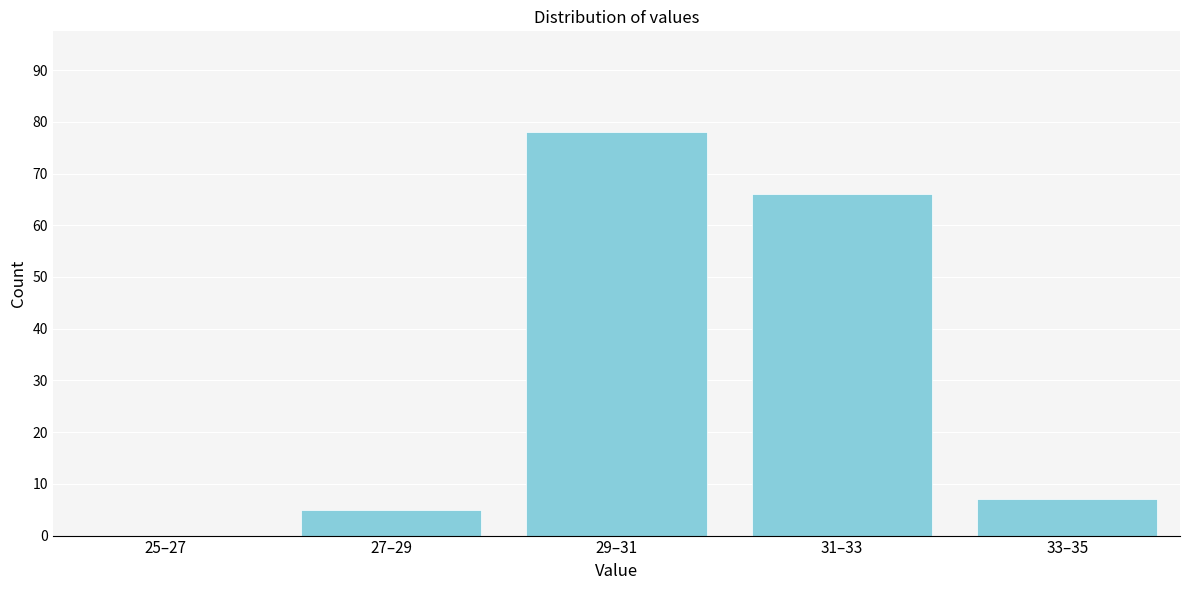

Reading left to right, what are all the values shown in this chart?

25–27=0	27–29=5	29–31=78	31–33=66	33–35=7